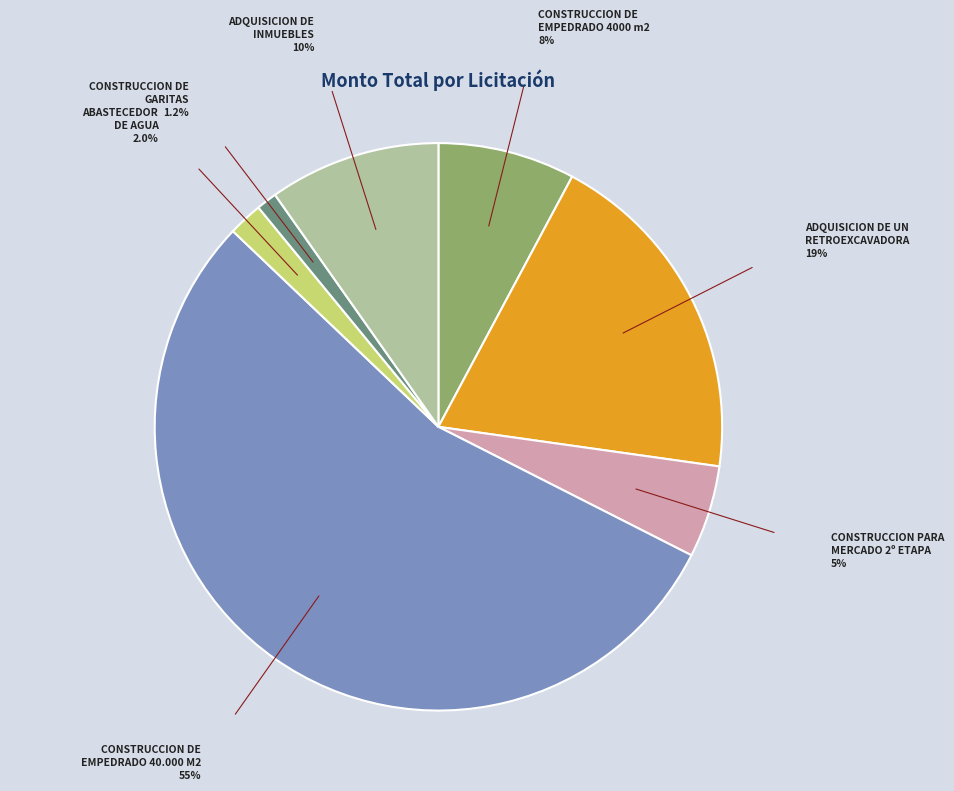

Is there any slice that represents more than half of the pie?

Yes